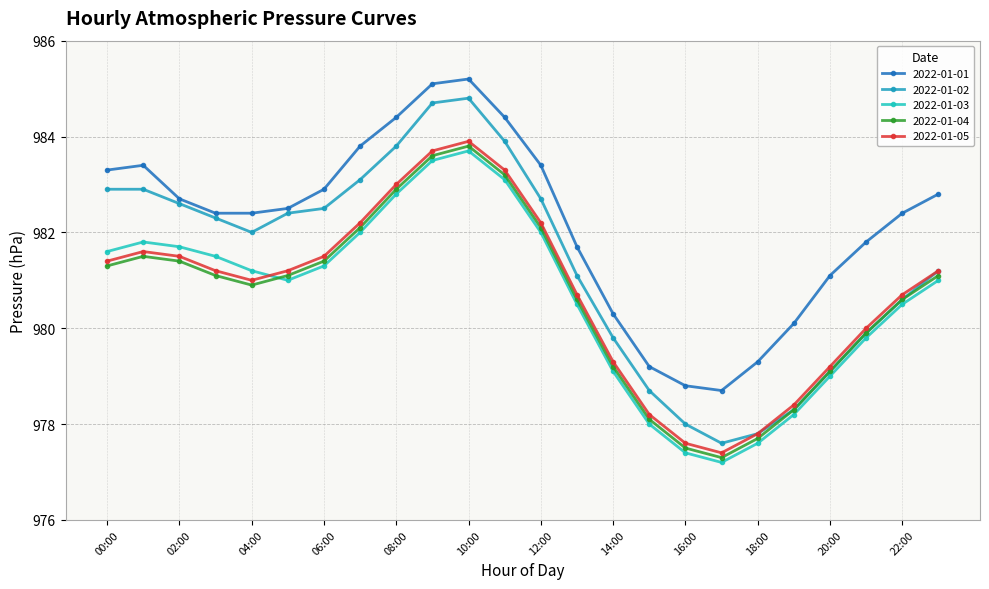

What is the average value of the 2022-01-05 series?

980.8